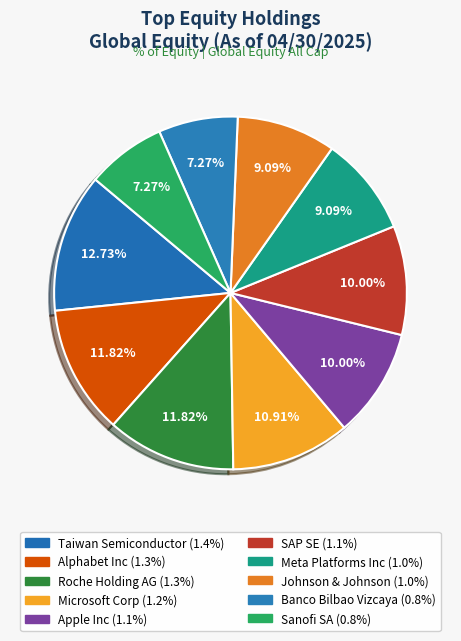

How many segments does this pie chart have?

10